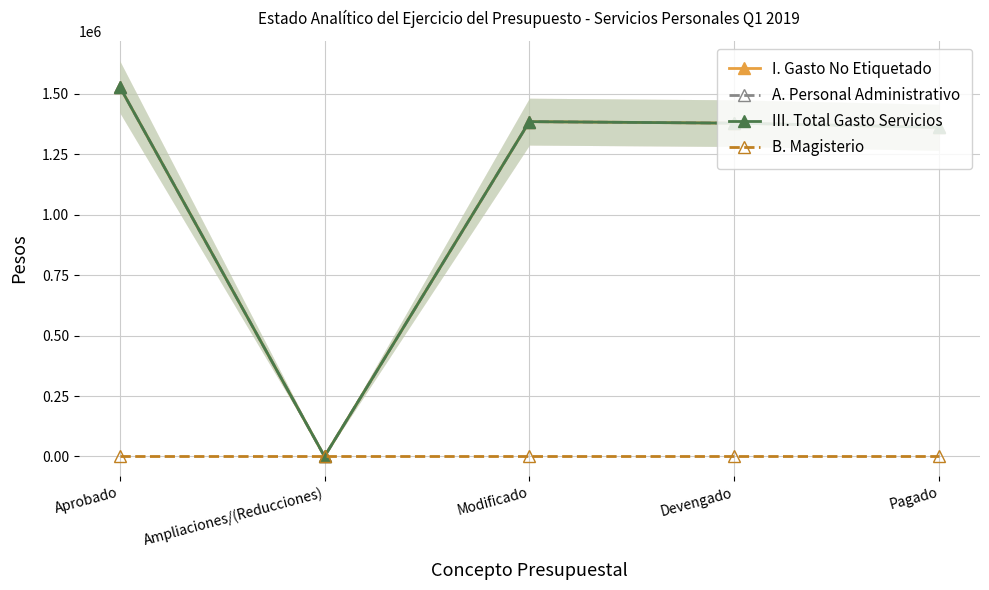

What is the difference between the second highest and second lowest values in the A. Personal Administrativo series?

23455.0